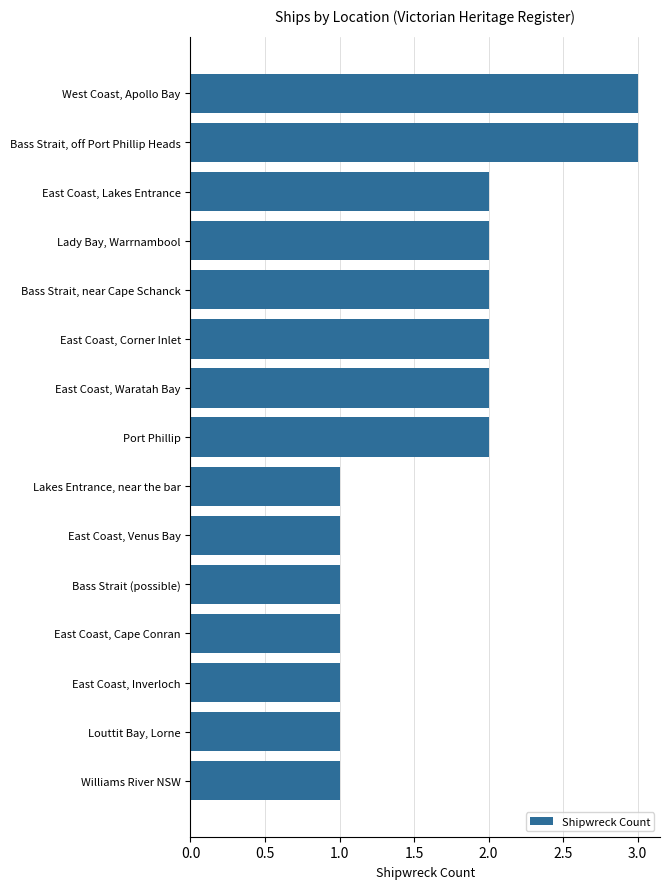

What is the average value?

2